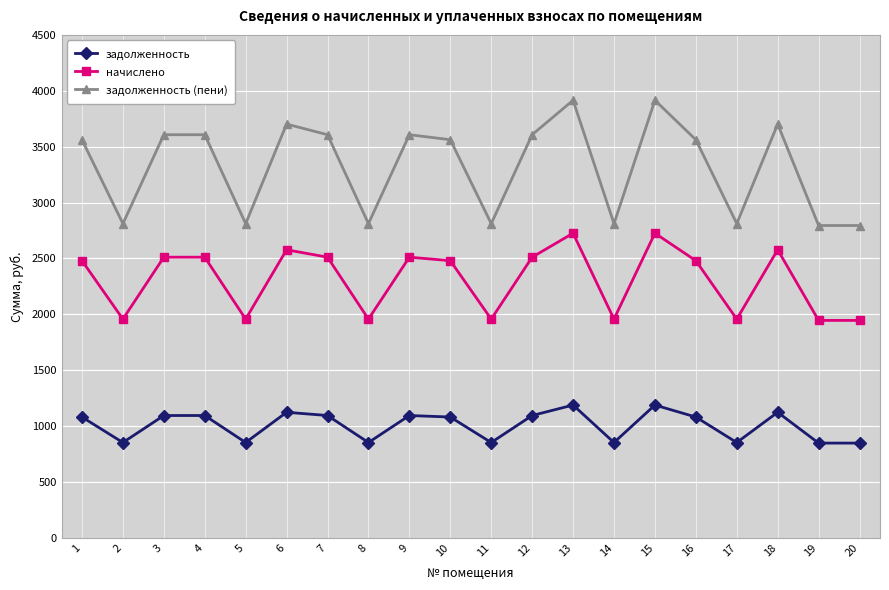

Is it true that задолженность equals 1812.6 at 4?

False